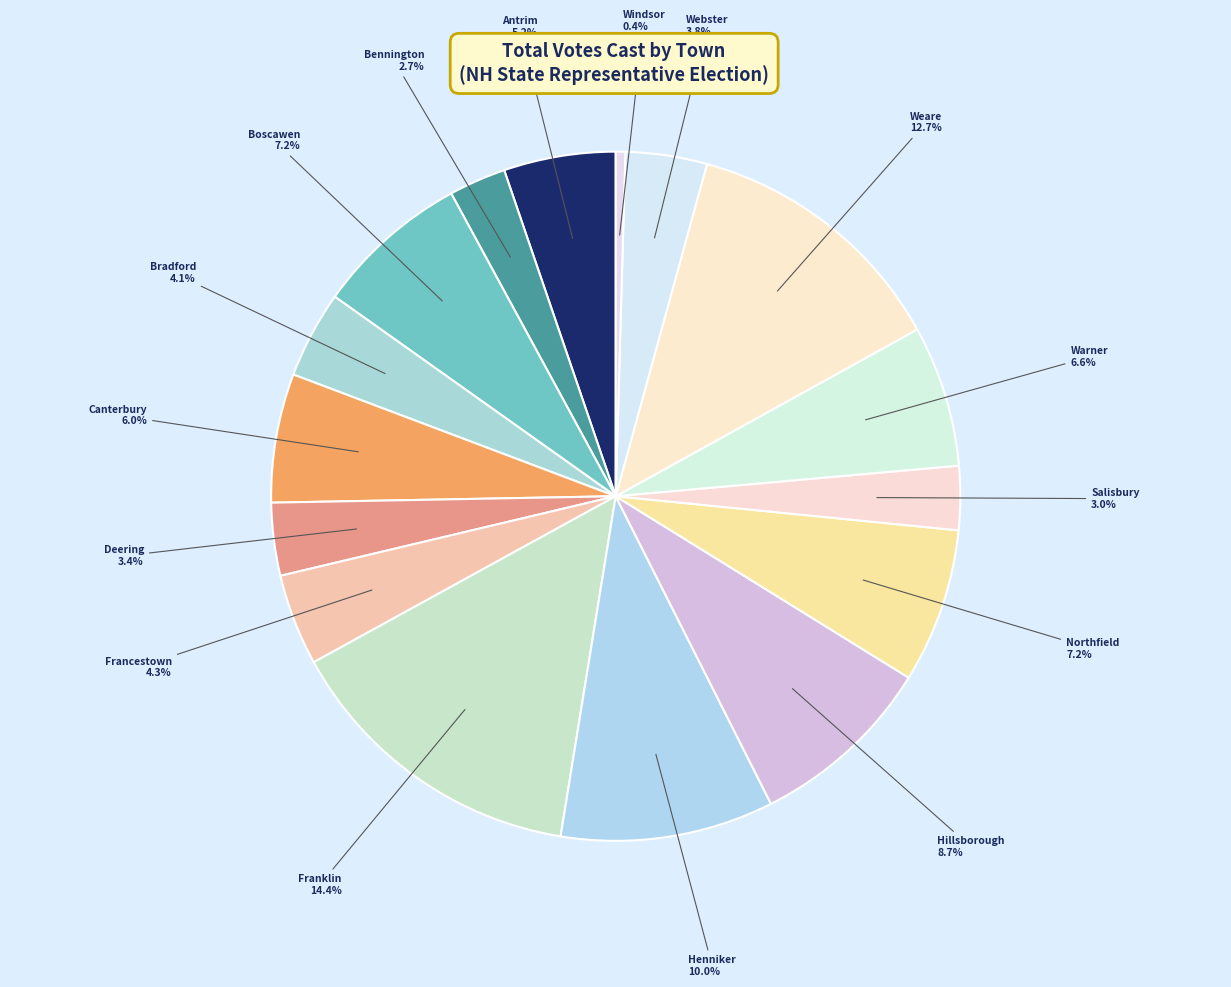

How many segments does this pie chart have?

16